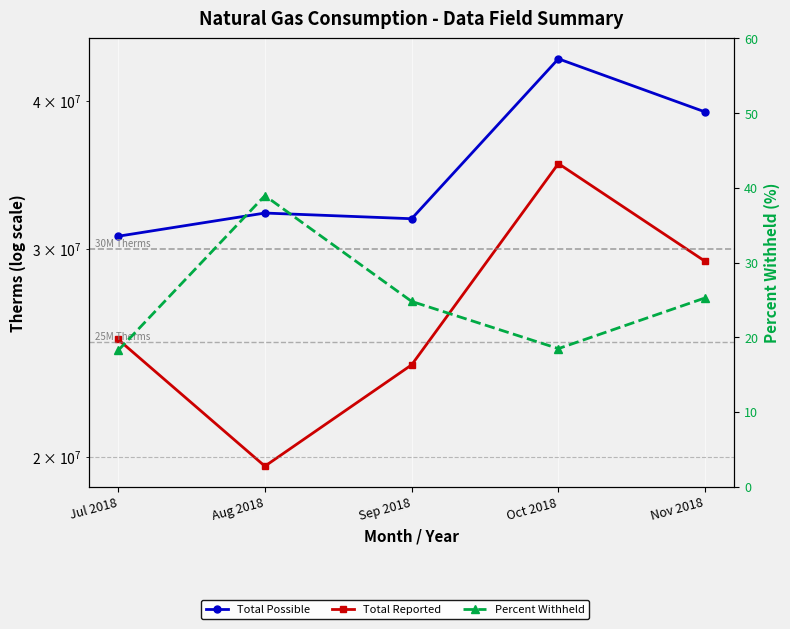

True or false: Total Possible has a value of 44317763.6 at Aug 2018.

False